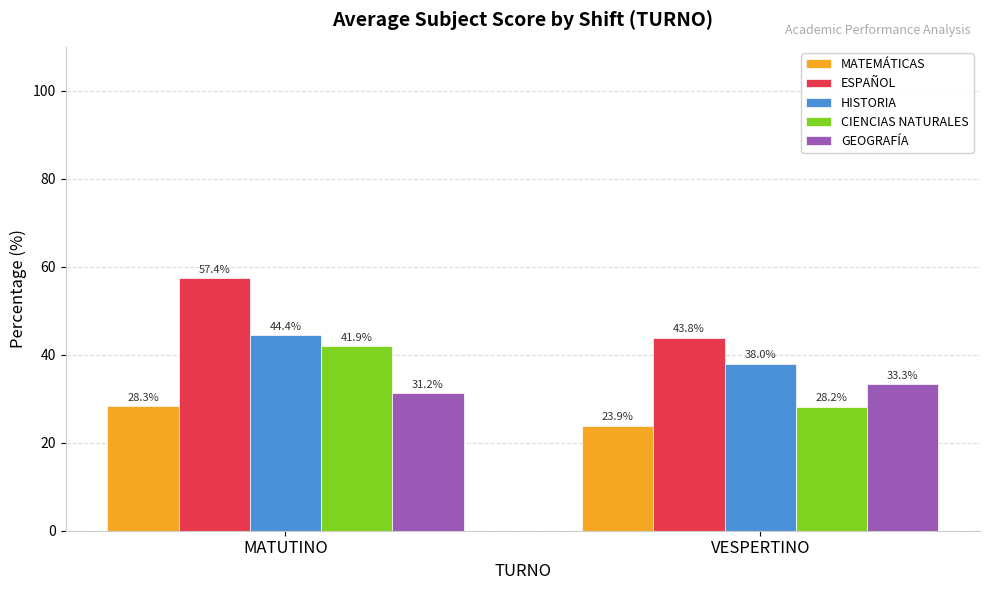

Where is GEOGRAFÍA nearest to the value 32?

MATUTINO